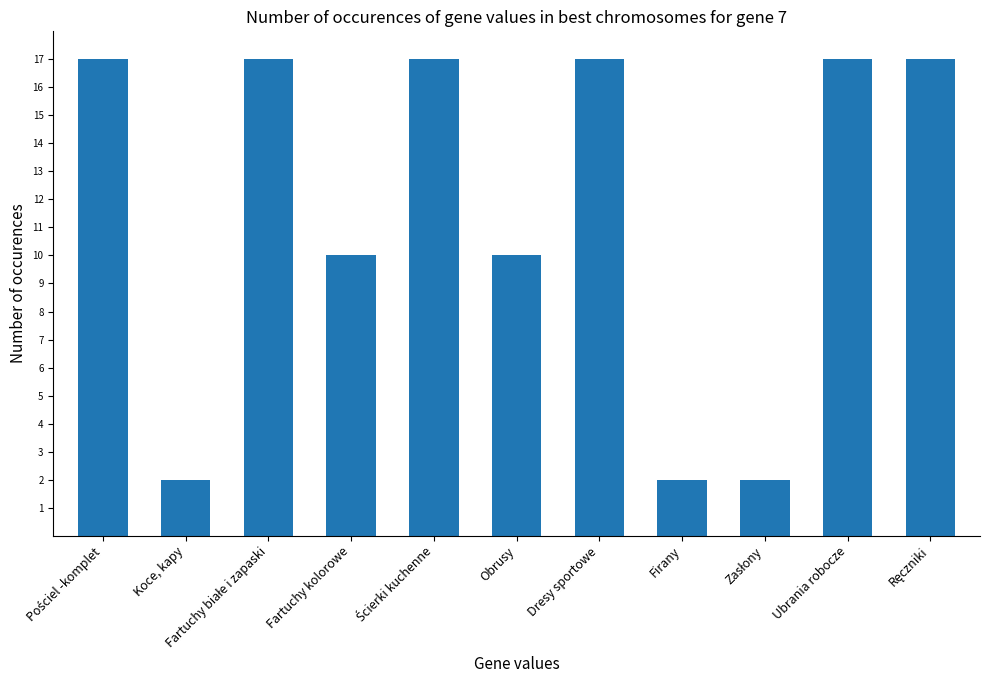

How many bars are there in total?

11